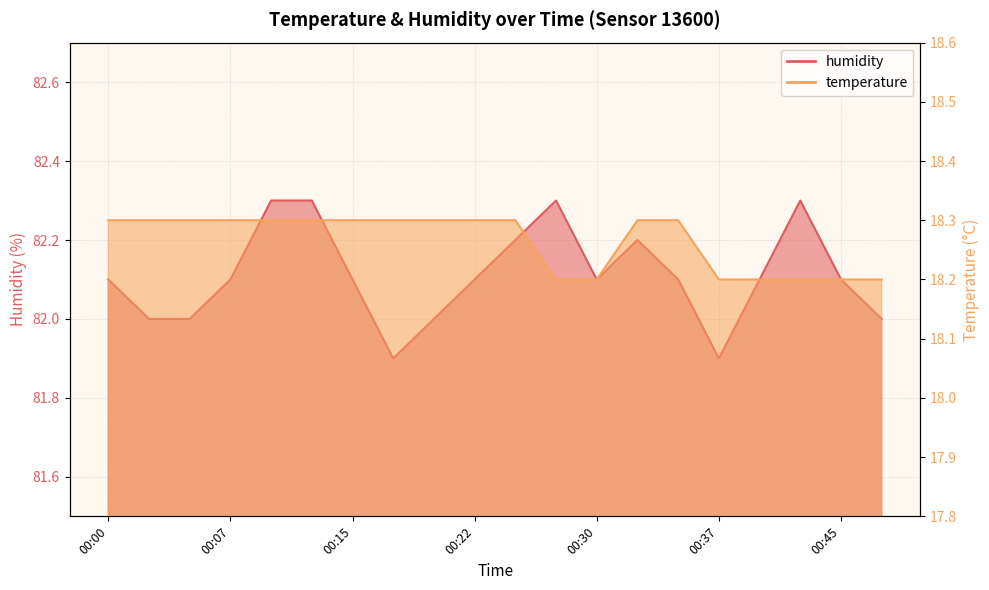

Is the value of humidity at 00:22 greater than the value of temperature at 00:42?

Yes